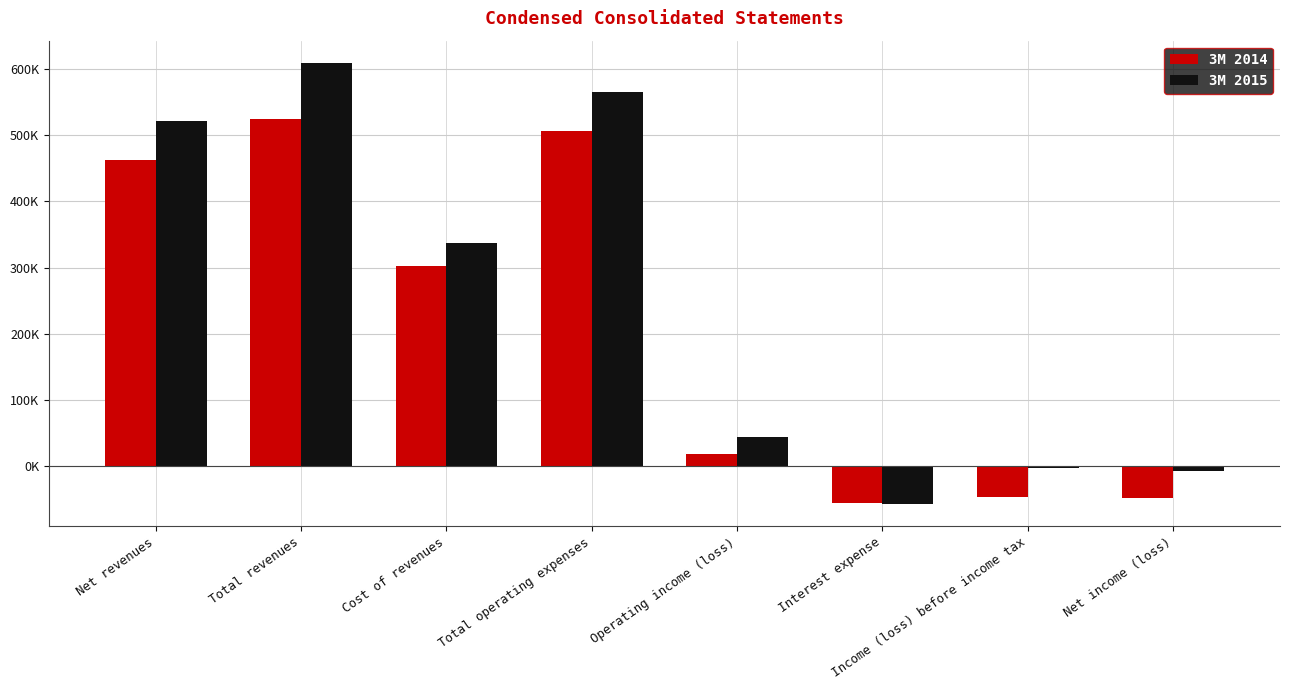

At how many categories does at least one series exceed 301748?

4